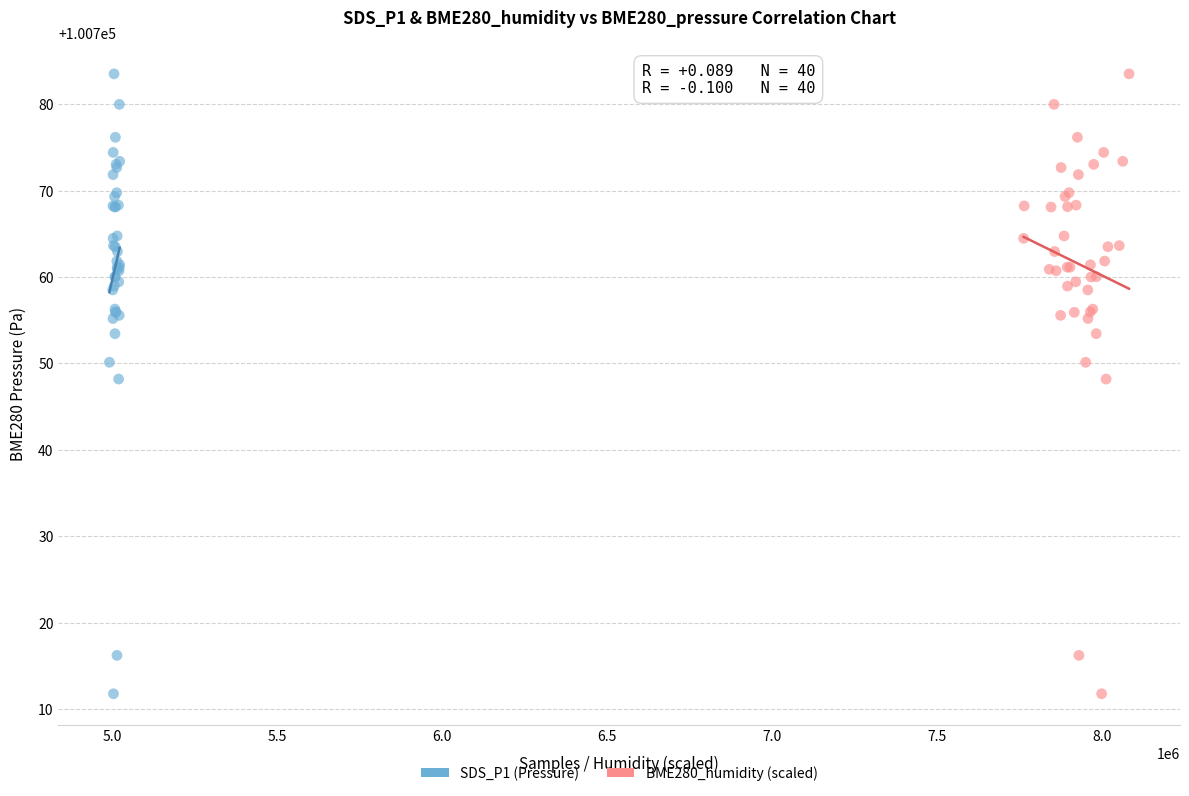

What are all the series names shown in the legend?

SDS_P1 (Pressure), BME280_humidity (scaled)